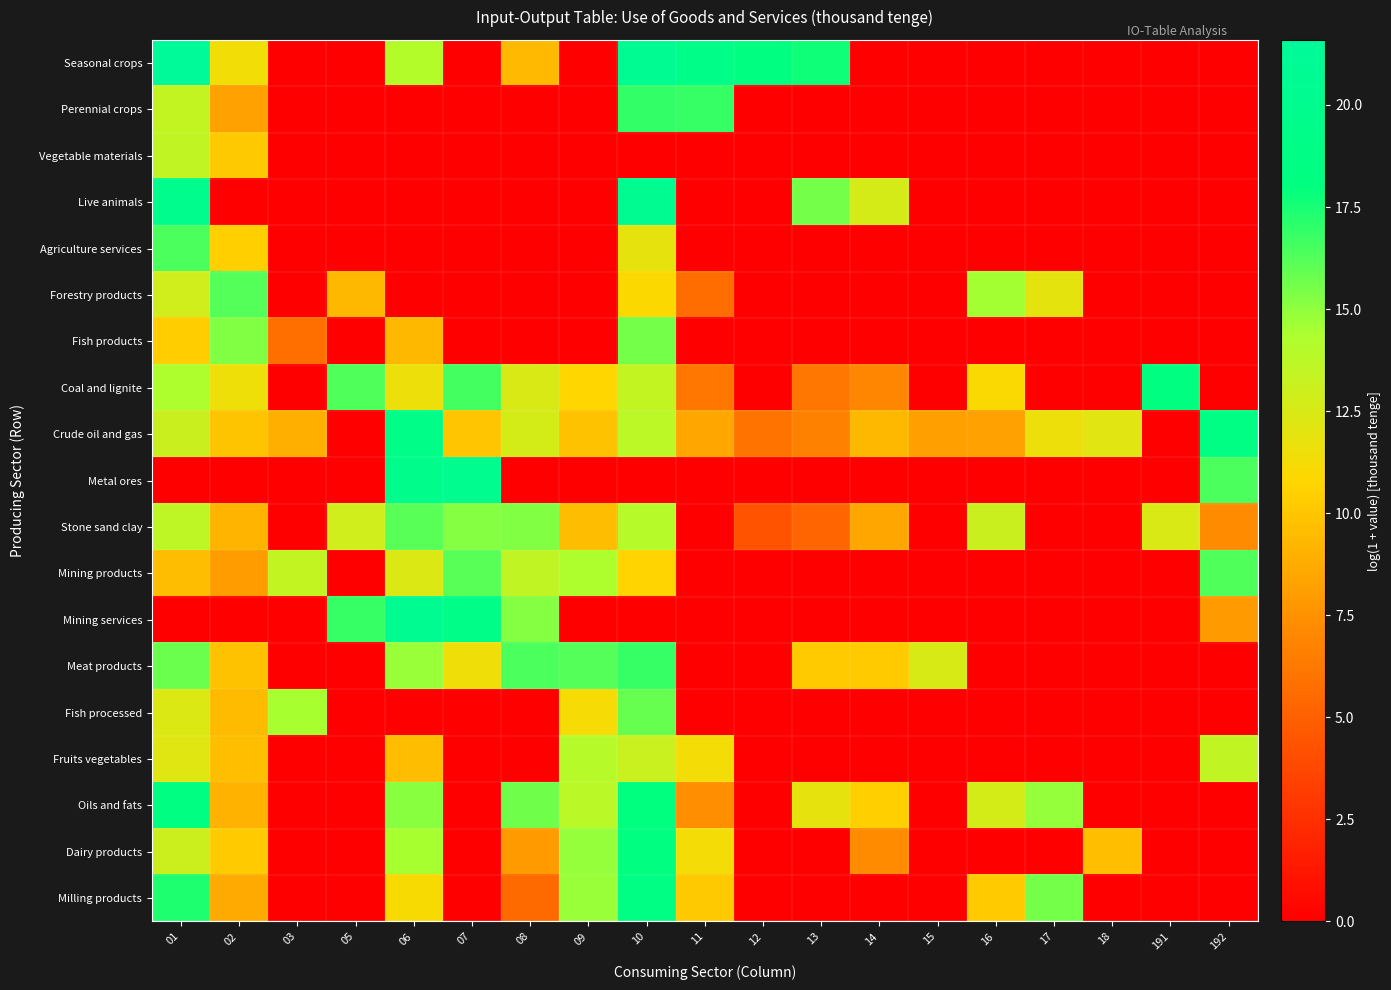

Count the number of data series in this chart.

19